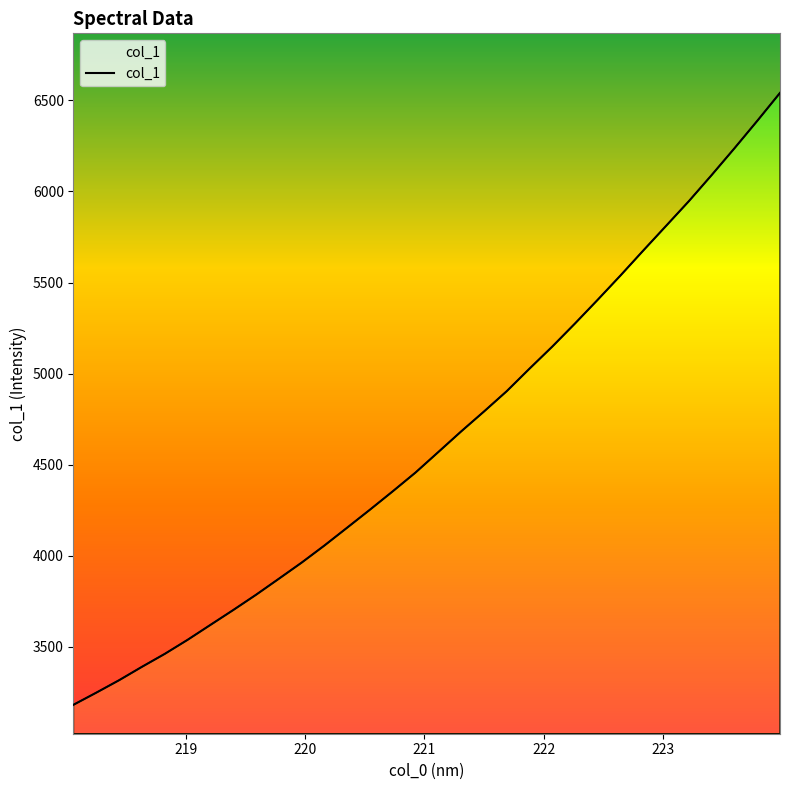

Where does the data first go above 4569?

221.1174